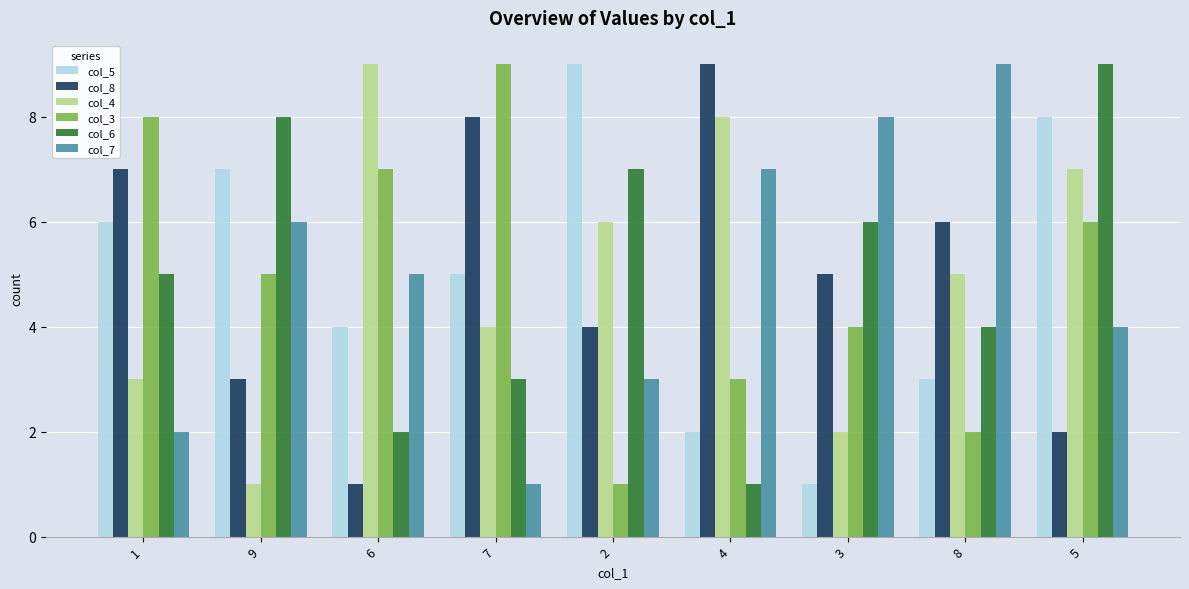

What is the sum of the col_3 values at 4 and 5?

9